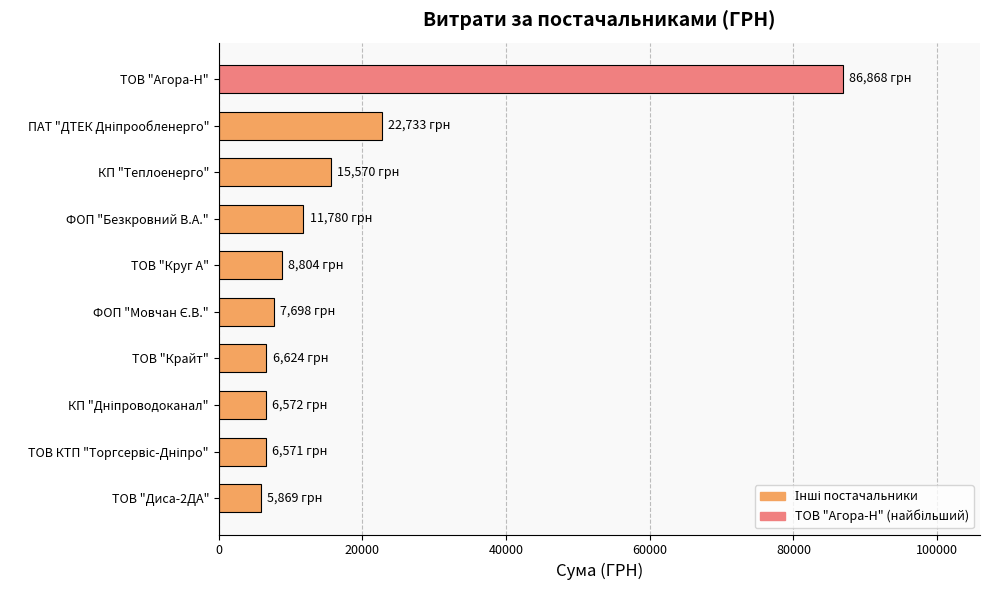

What is the greatest value displayed?

86867.9